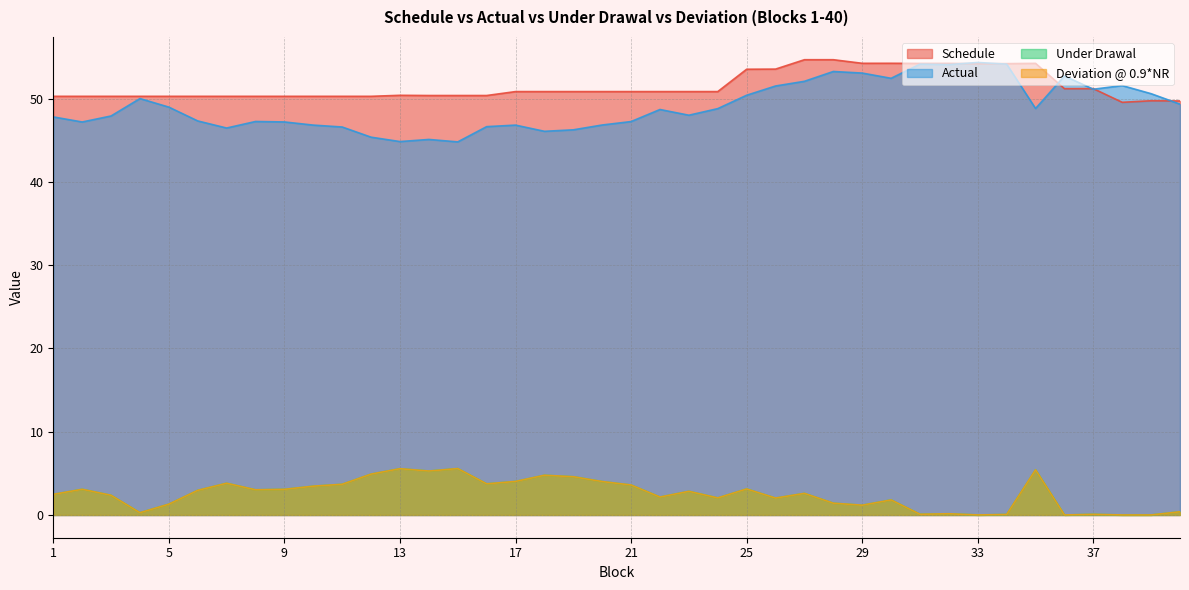

Does the chart display data point markers on the line(s)?

No